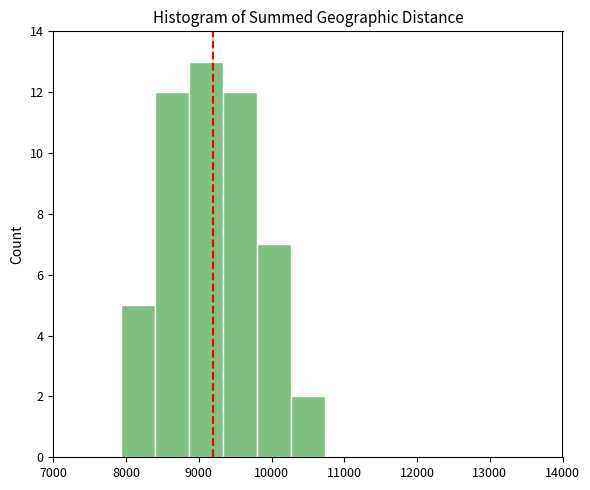

How tall is the bar that spans 9800 to 10300 on the x-axis? Neither the bar edges nor the heights are printed on the chart, so give them approximately, as read against the axes.

7